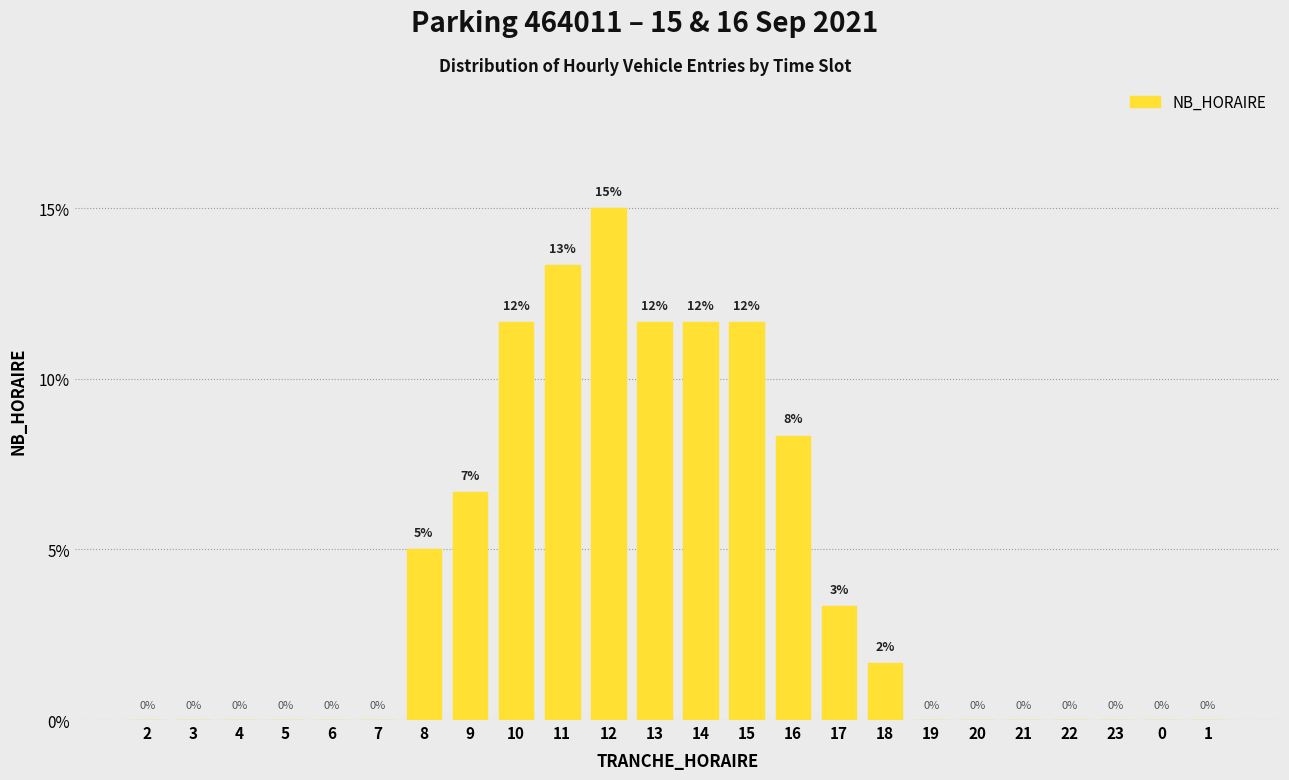

What is the sum of the values at 16 and 18?

10.0